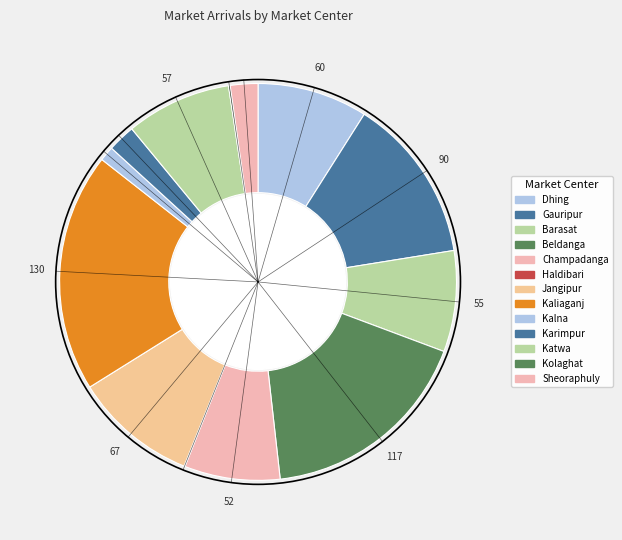

How many slices are in this pie chart?

13